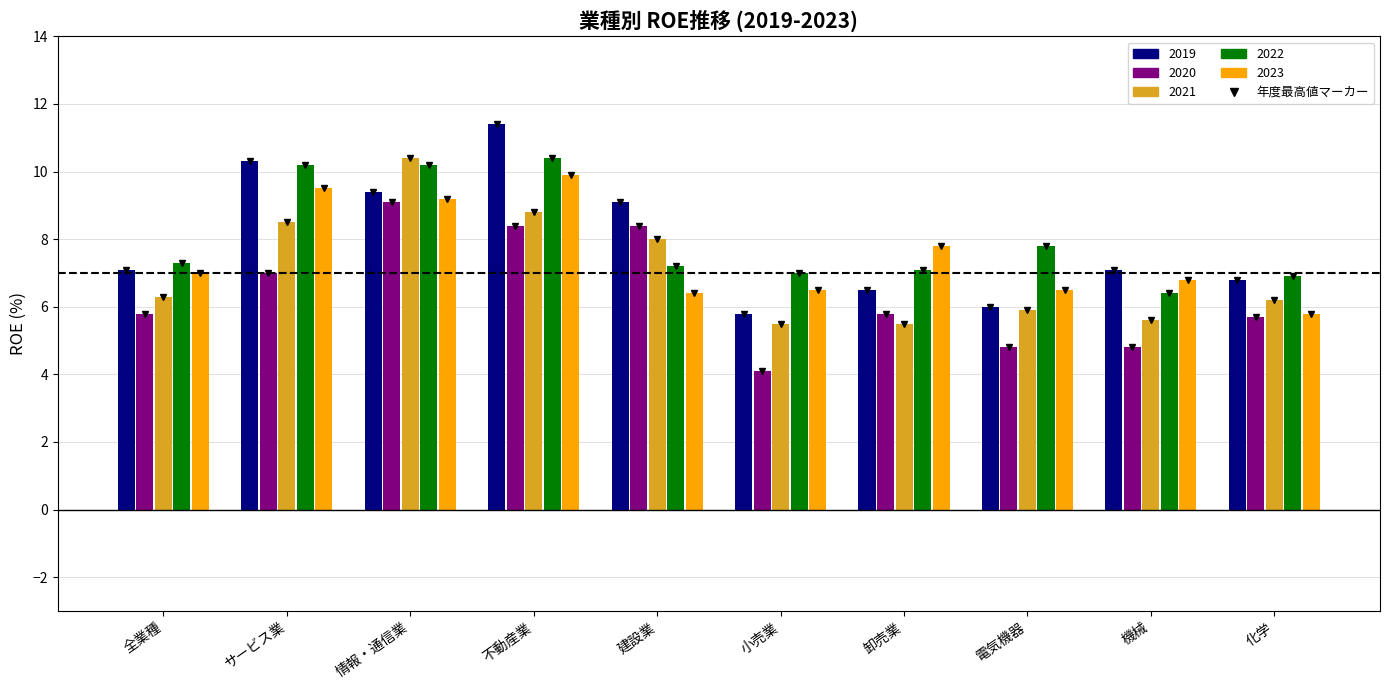

Reading left to right, extract all data points from this chart.

2019: 7.1	10.3	9.4	11.4	9.1	5.8	6.5	6.0	7.1	6.8
2020: 5.8	7.0	9.1	8.4	8.4	4.1	5.8	4.8	4.8	5.7
2021: 6.3	8.5	10.4	8.8	8.0	5.5	5.5	5.9	5.6	6.2
2022: 7.3	10.2	10.2	10.4	7.2	7.0	7.1	7.8	6.4	6.9
2023: 7.0	9.5	9.2	9.9	6.4	6.5	7.8	6.5	6.8	5.8